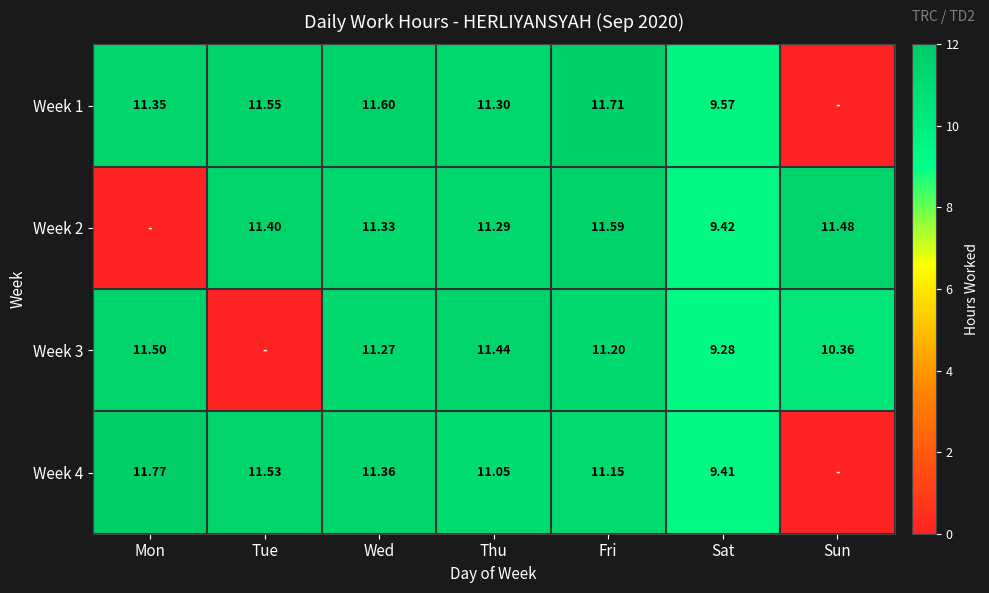

Is the value of Week 4 at Fri greater than the value of Week 2 at Tue?

No